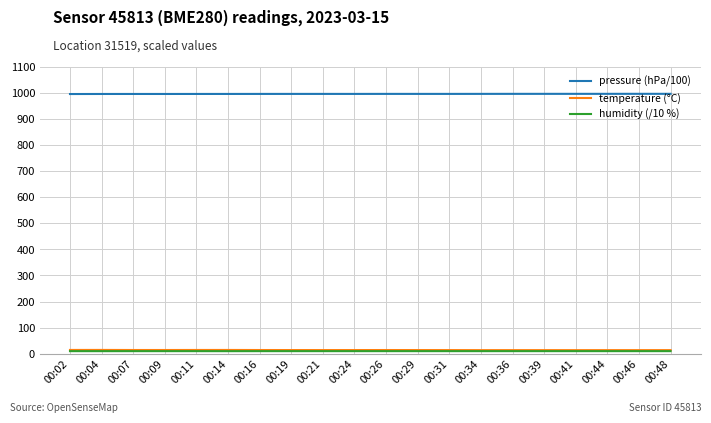

True or false: temperature (°C) and pressure (hPa/100) cross at least once.

False